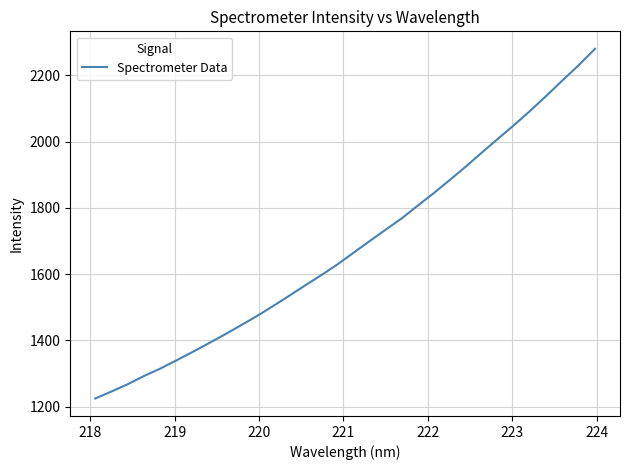

What is the greatest value displayed?

2279.9